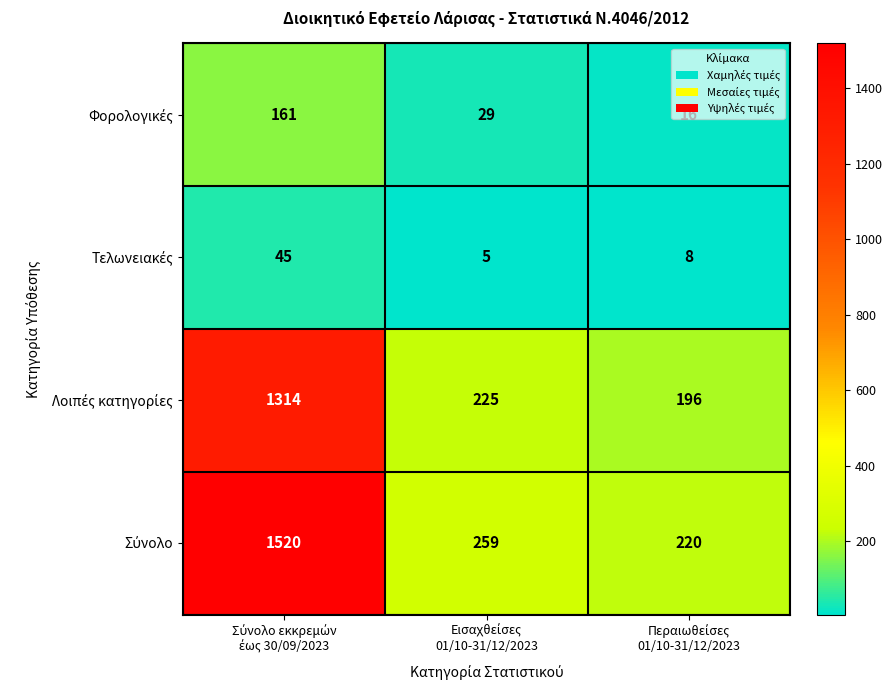

What is the smallest value displayed?

5